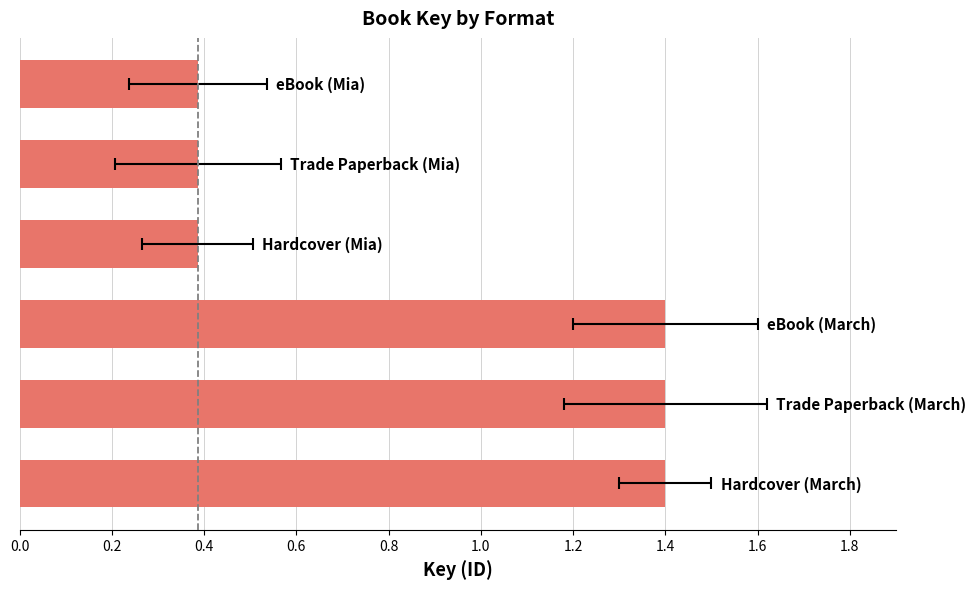

What is the smallest value displayed?

0.4